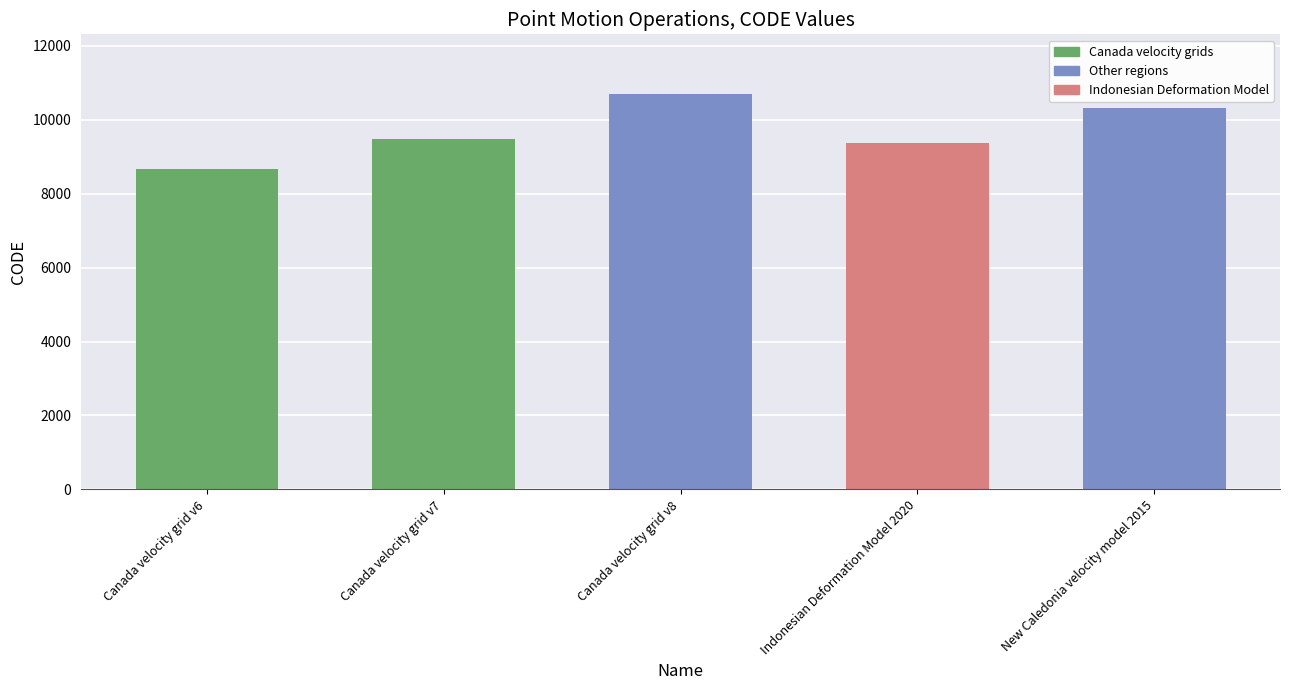

True or false: the data shows 16802 at Canada velocity grid v7.

False